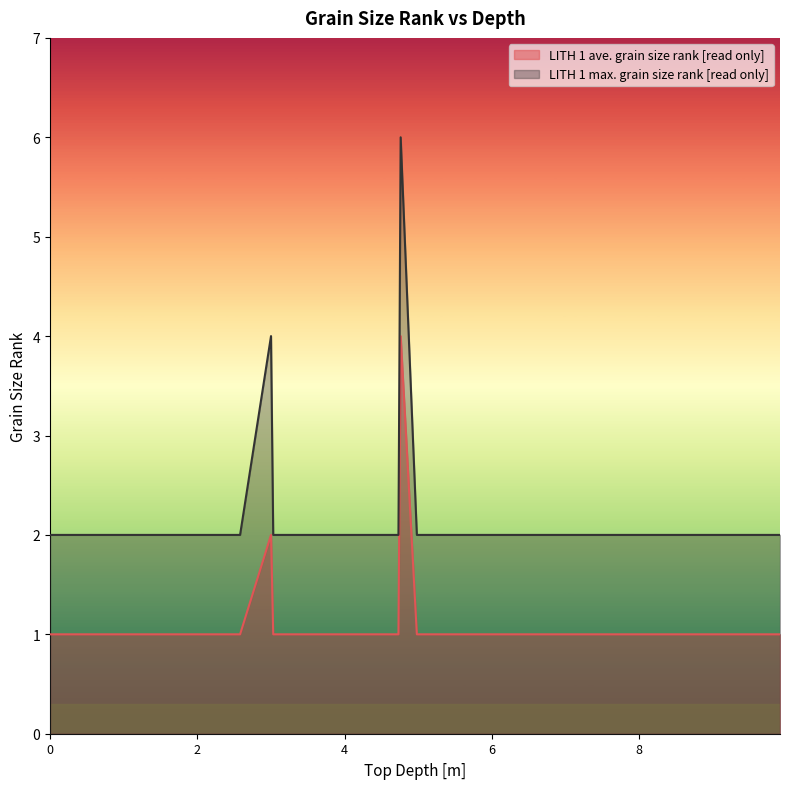

Does the chart display data point markers on the line(s)?

No